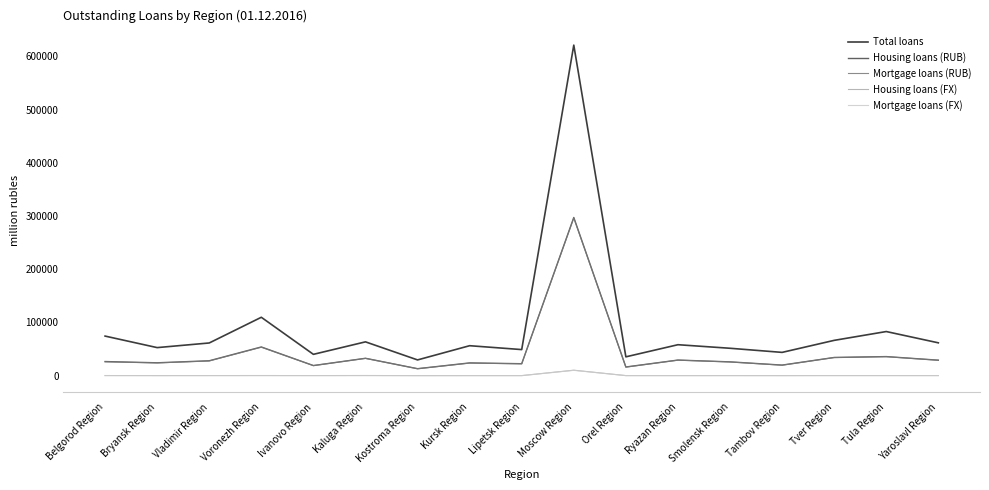

True or false: Housing loans (FX) and Mortgage loans (RUB) cross at least once.

False